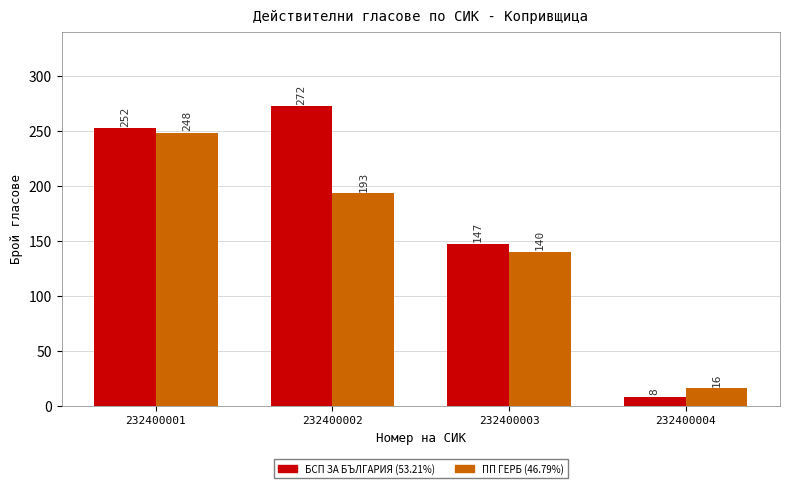

At which category is the sum across all series the highest?

232400001